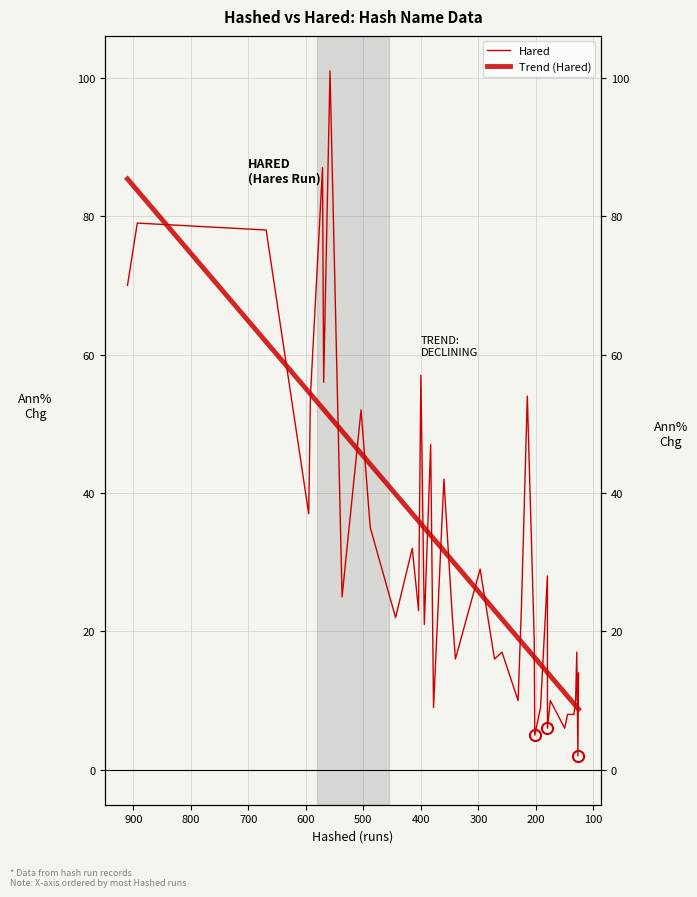

What is the difference between the maximum and minimum values?

99